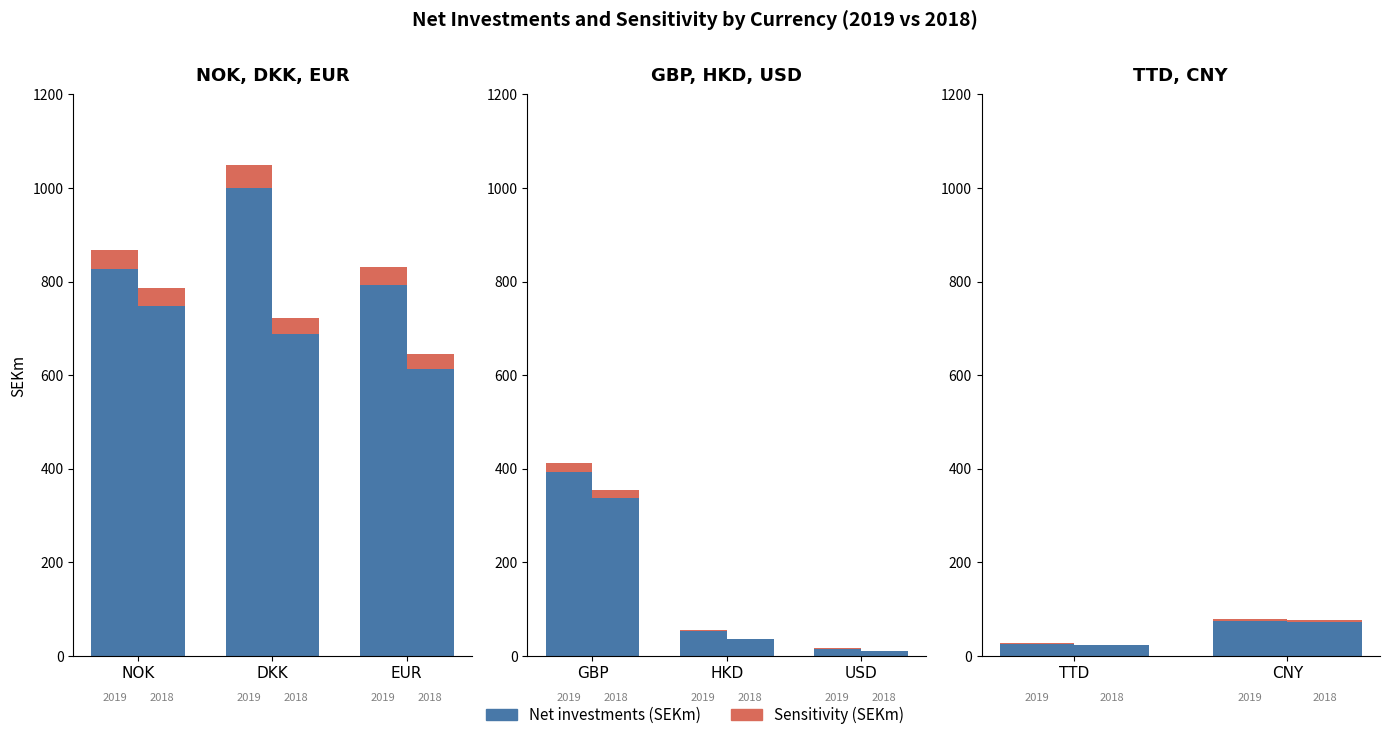

Is the value of Sensitivity (SEKm) at TTD greater than the value of Net investments (SEKm) at TTD?

No